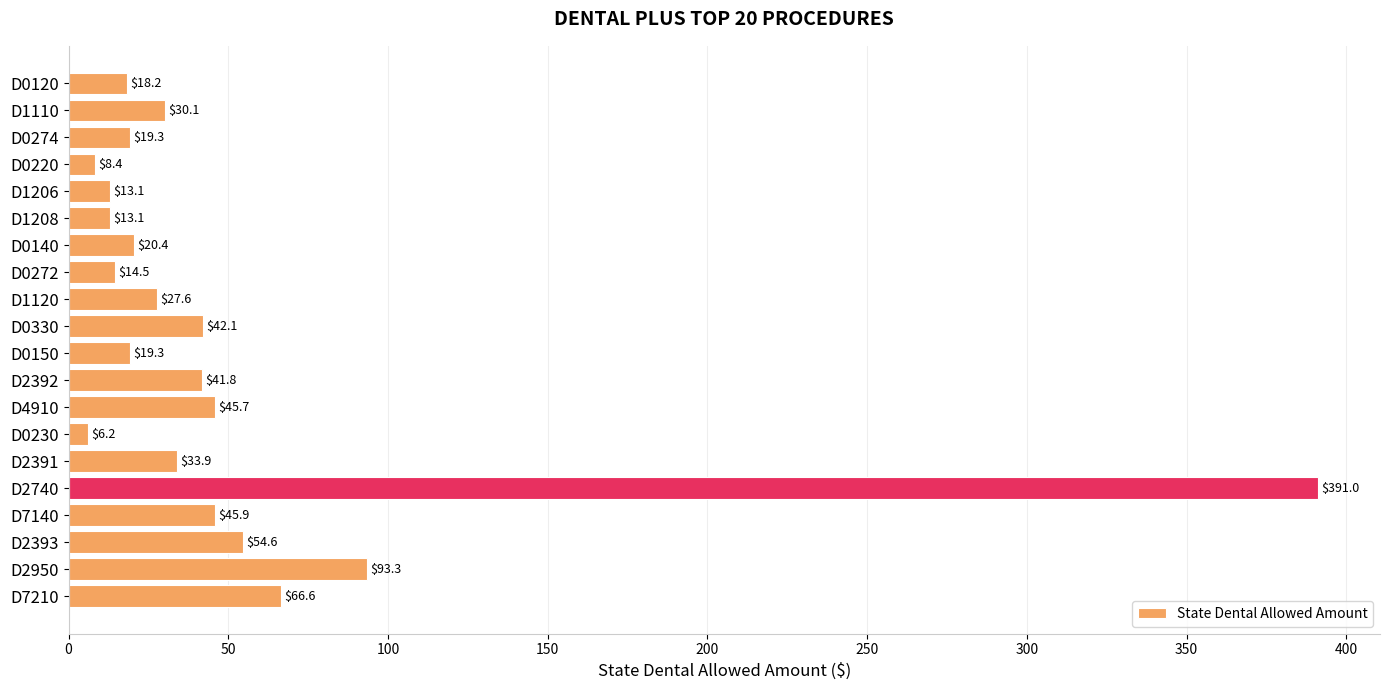

The value at D2392 is 26.4. True or false?

False